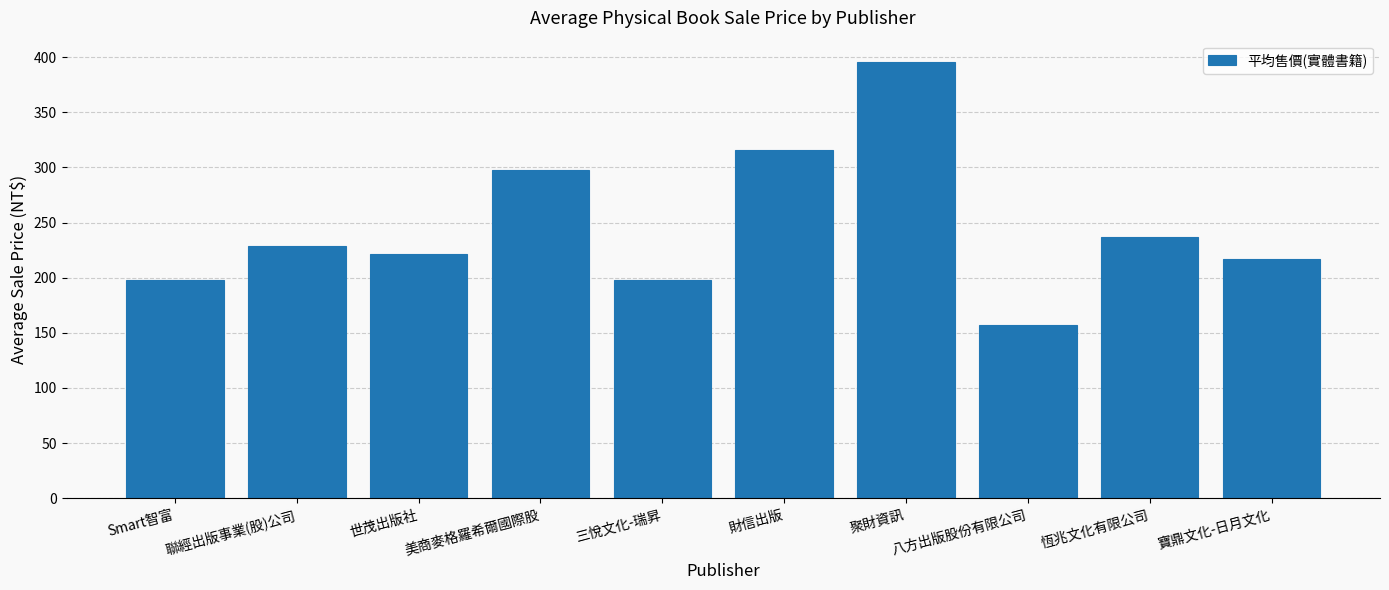

What is the value of the 5th bar from the left?

197.5